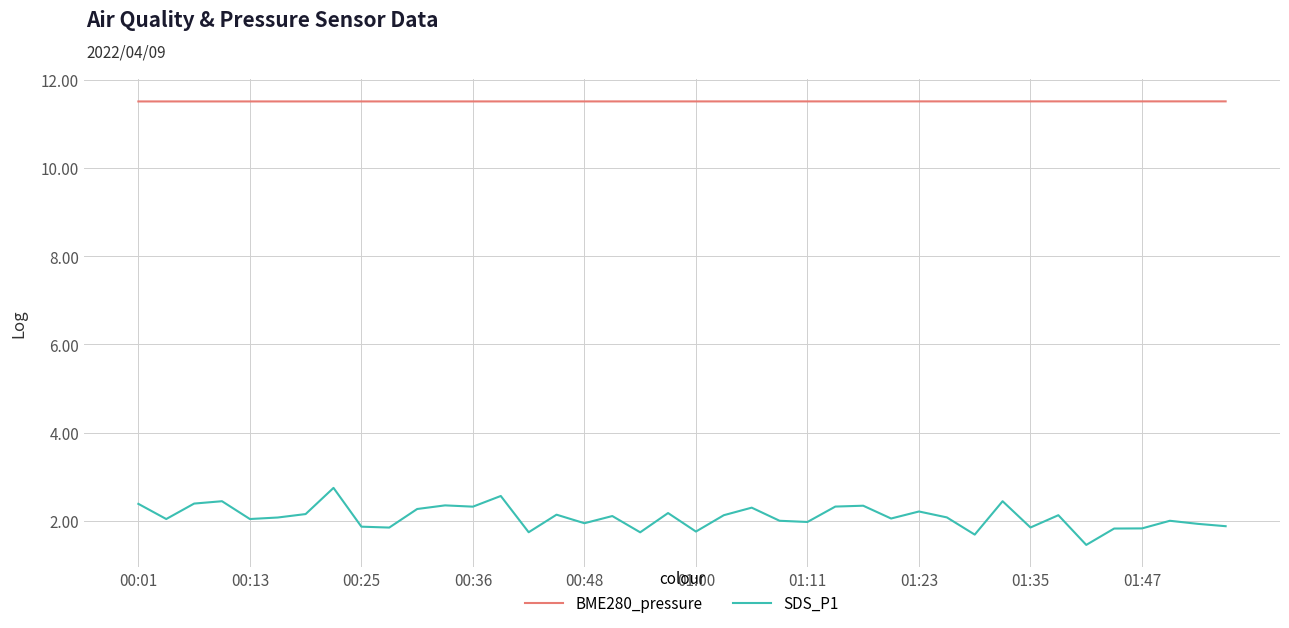

What is the difference between the maximum and minimum values in the SDS_P1 series?

1.3